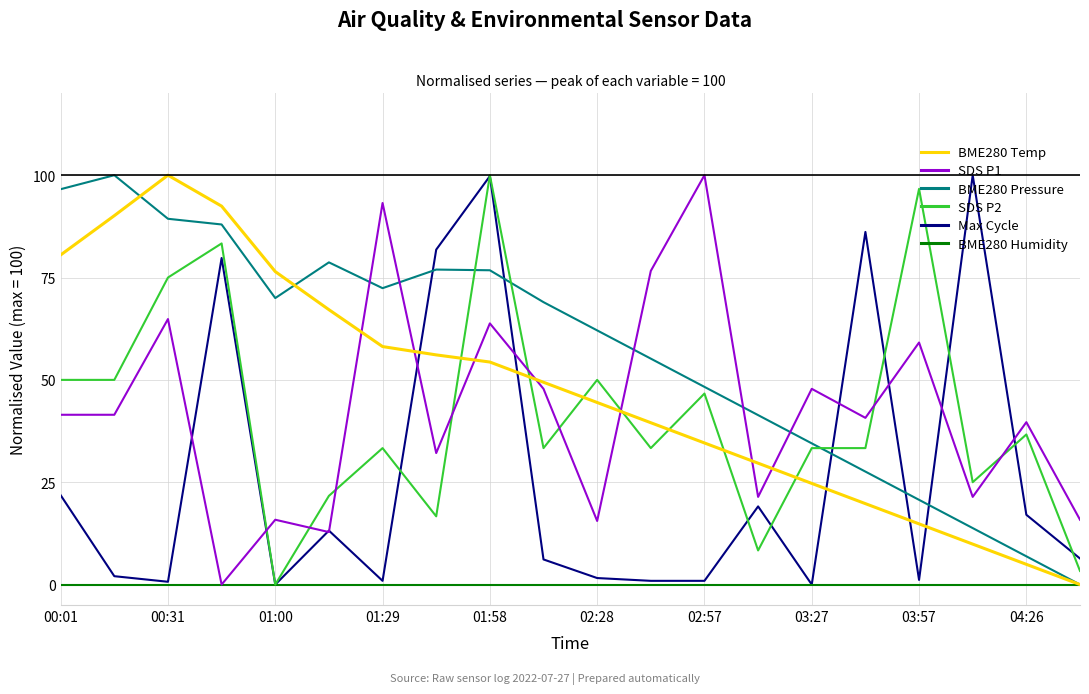

Which series has the largest total across all categories?

BME280 Pressure